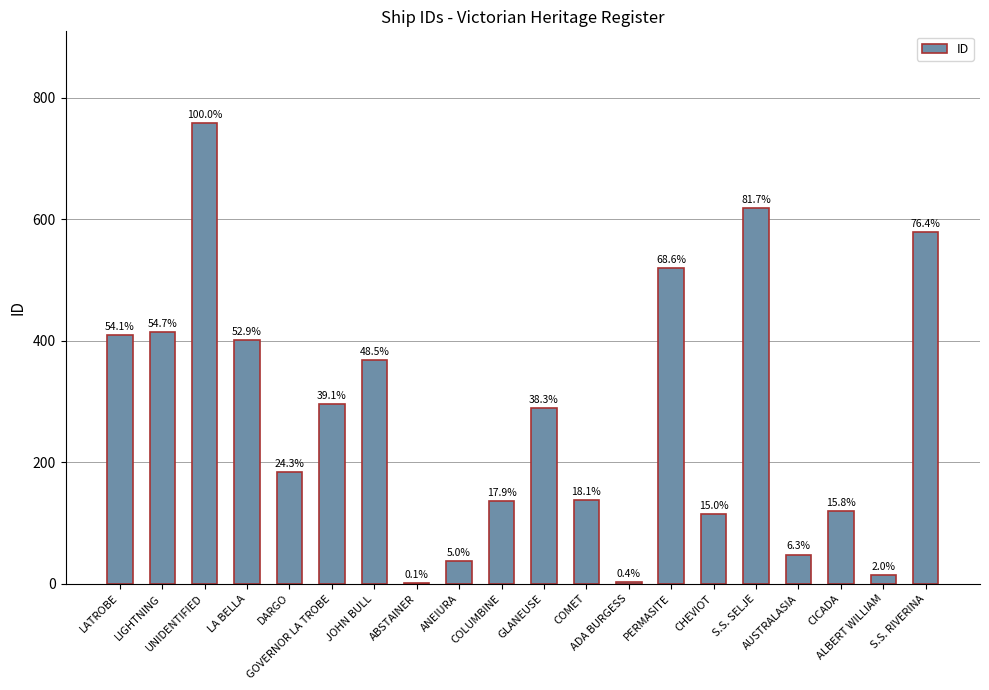

Are the bars horizontal?

No